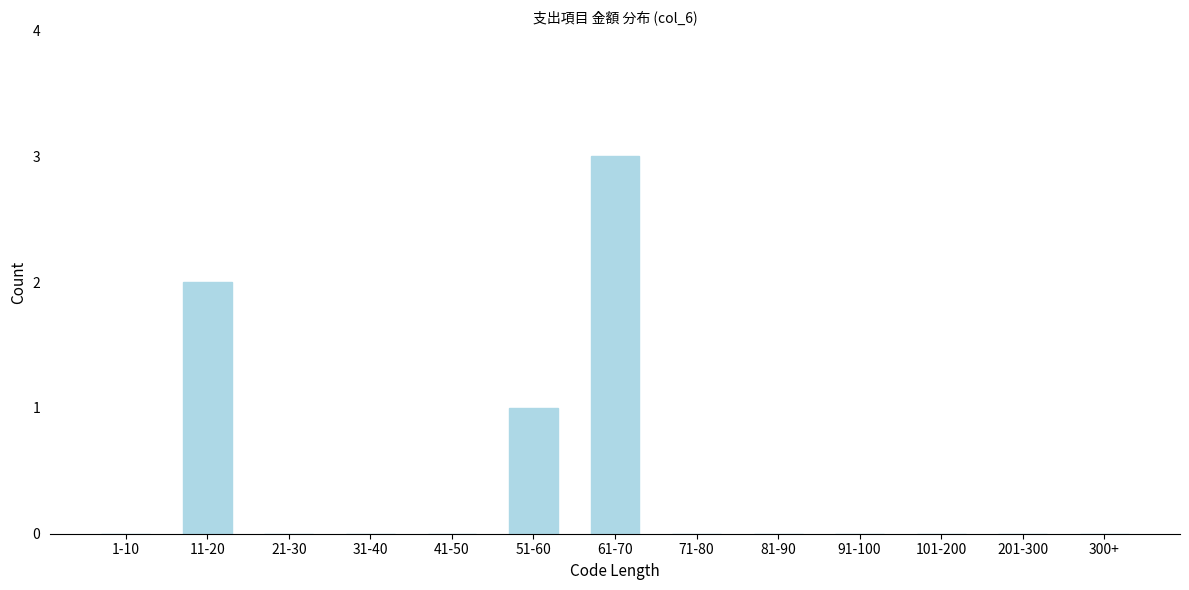

Reading left to right, transcribe all the data shown in this chart.

1-10=0	11-20=2	21-30=0	31-40=0	41-50=0	51-60=1	61-70=3	71-80=0	81-90=0	91-100=0	101-200=0	201-300=0	300+=0